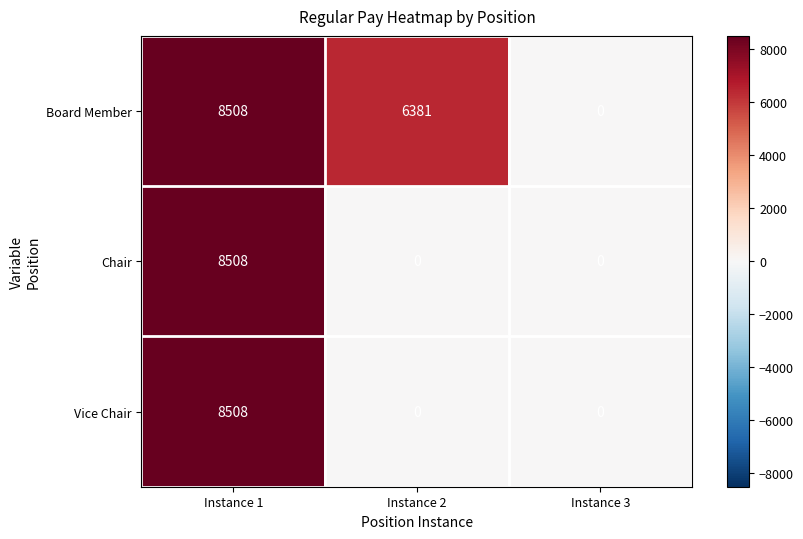

Reading right to left, list all the values displayed in this chart.

Board Member: Instance 3=0	Instance 2=6381	Instance 1=8508
Chair: Instance 3=0	Instance 2=0	Instance 1=8508
Vice Chair: Instance 3=0	Instance 2=0	Instance 1=8508